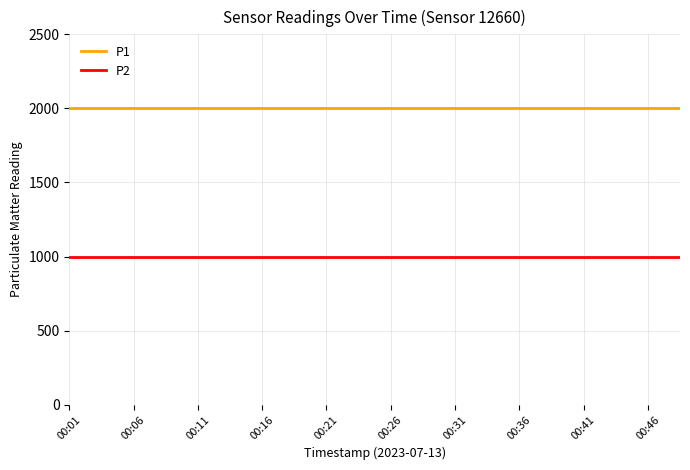

List the series in order of their peak value, lowest first.

P2, P1